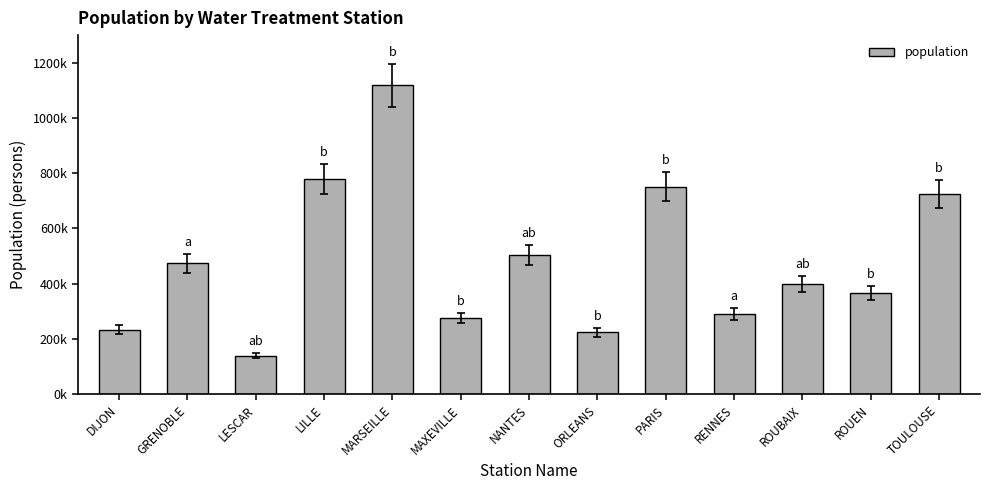

What is the change in value from DIJON to LESCAR?

-92860